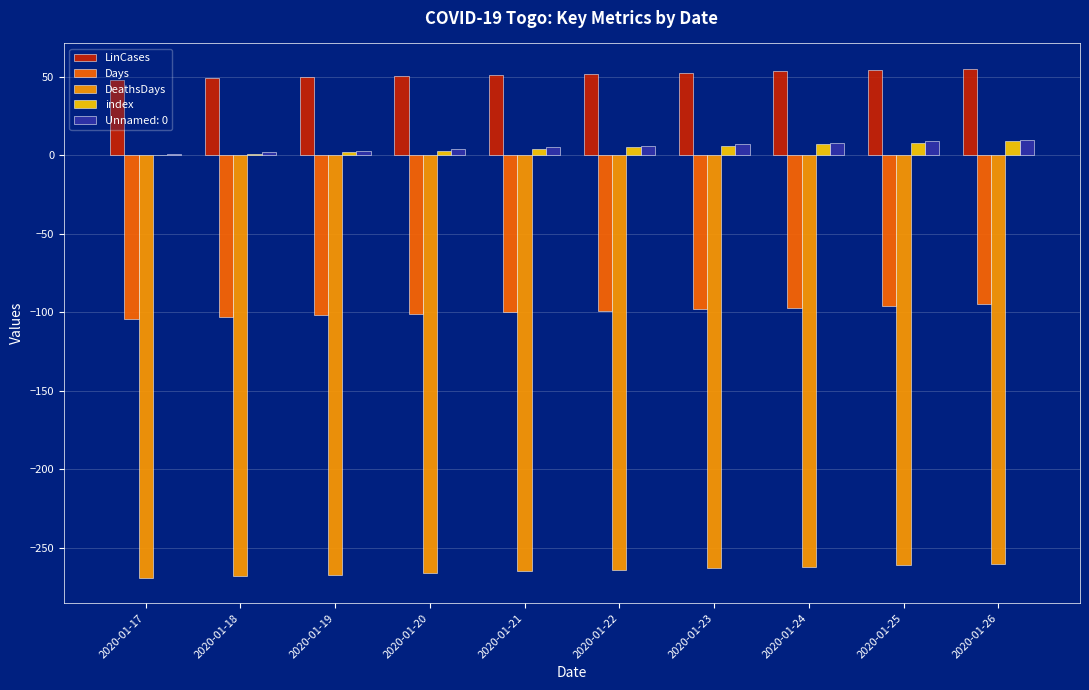

How many groups of bars are there?

10